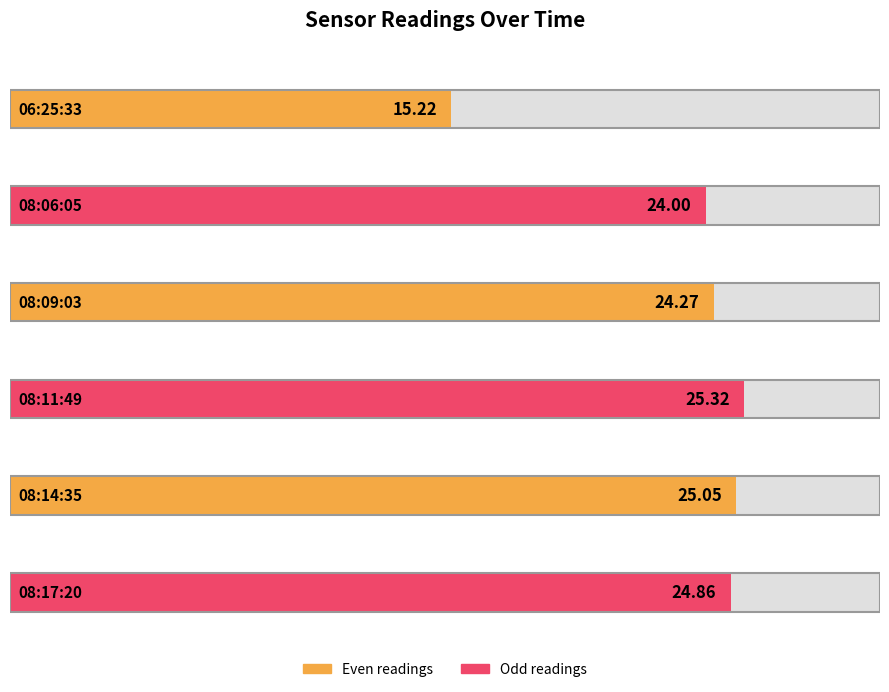

At which label does the data first exceed 24?

2022-10-28T08:09:03.824Z